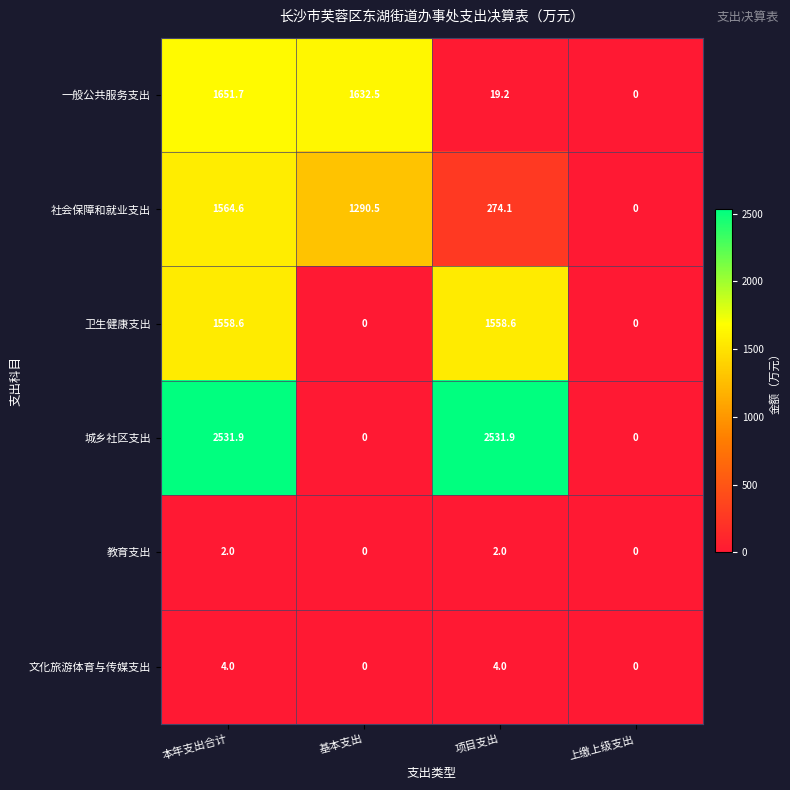

True or false: 一般公共服务支出 has a value of 19.2 at 项目支出.

True